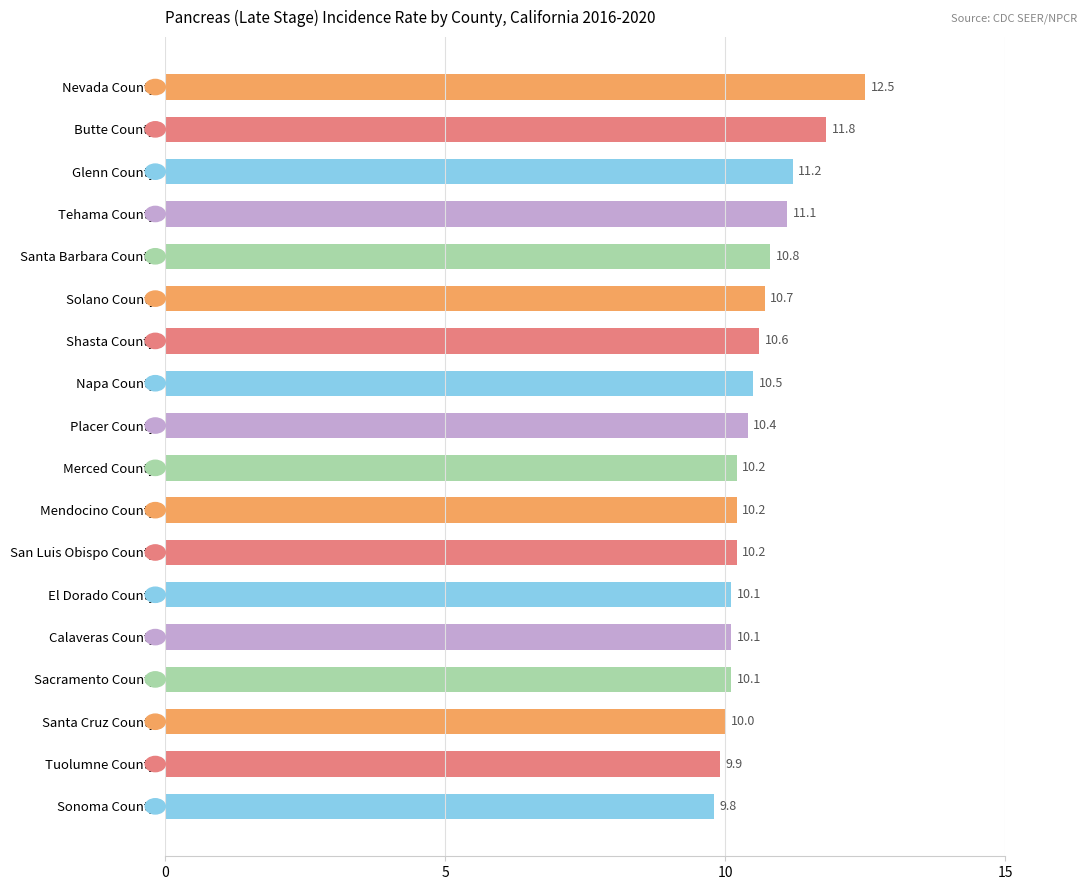

How many bars are there in total?

18